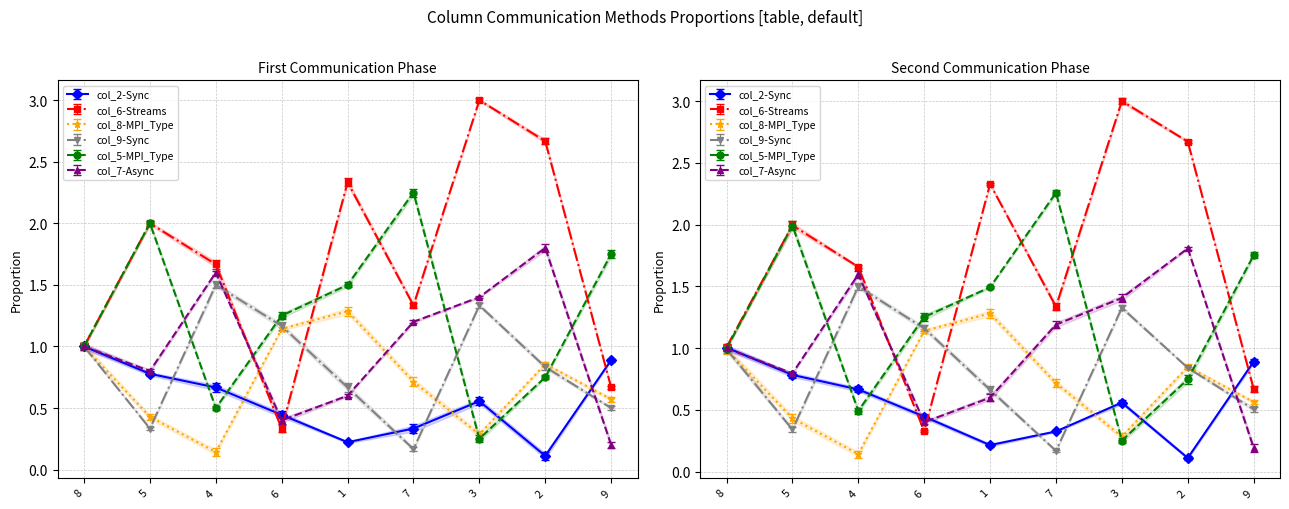

At which category is the sum across all series the highest?

2